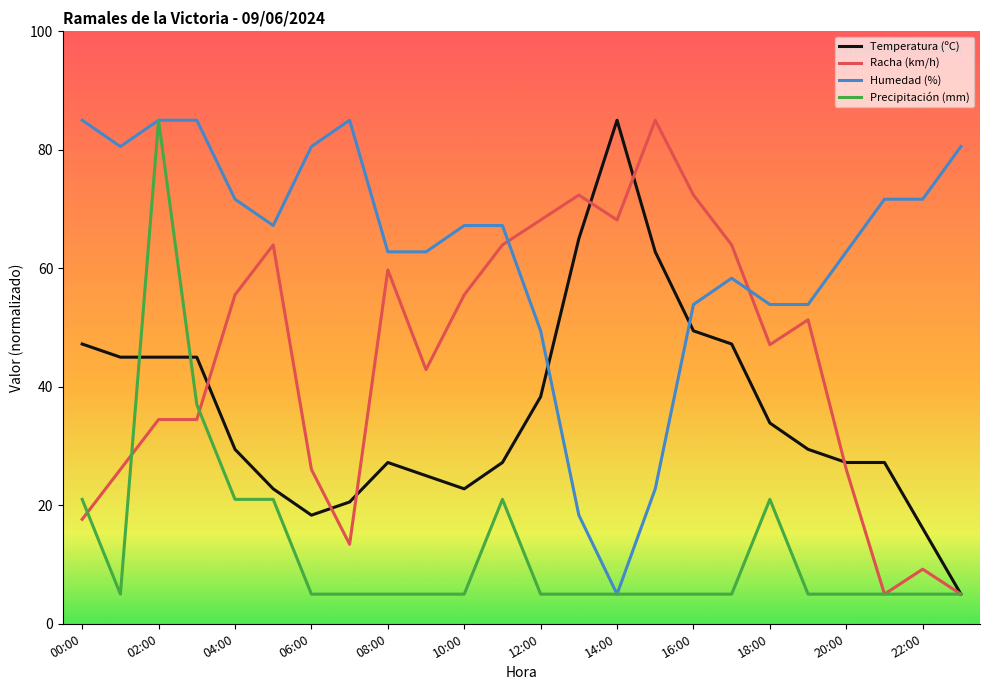

Which series has the largest total across all categories?

Humedad (%)